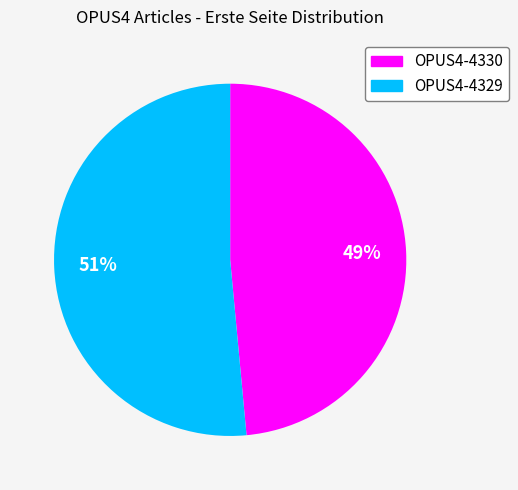

Combined, do OPUS4-4329 and OPUS4-4330 account for over 50%?

Yes